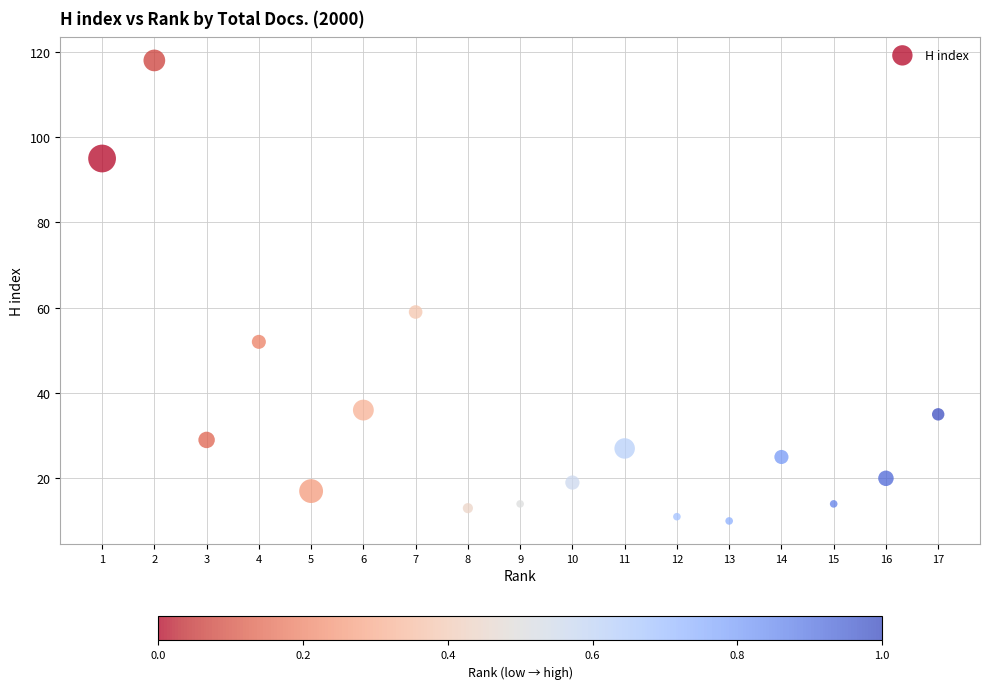

What is the range of Y values (max minus min)?

108